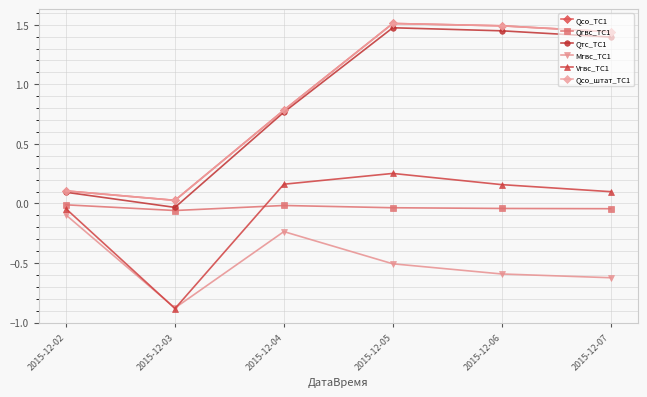

Where is Vгвс_ТС1 nearest to the value 0?

2015-12-02